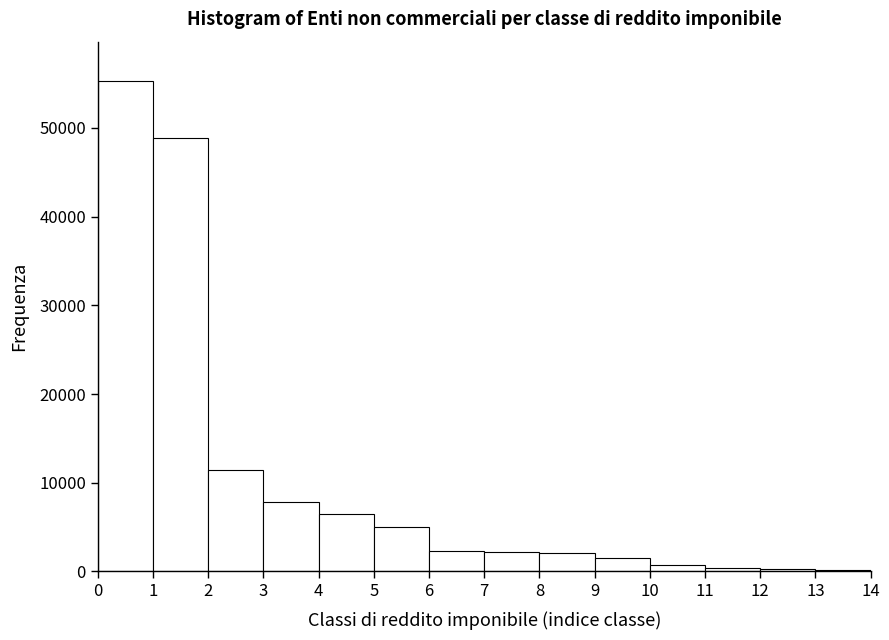

How tall is the bar that spans 2 to 3 on the x-axis? The values are not printed on the chart, so give them approximately, as read against the axis.

11000